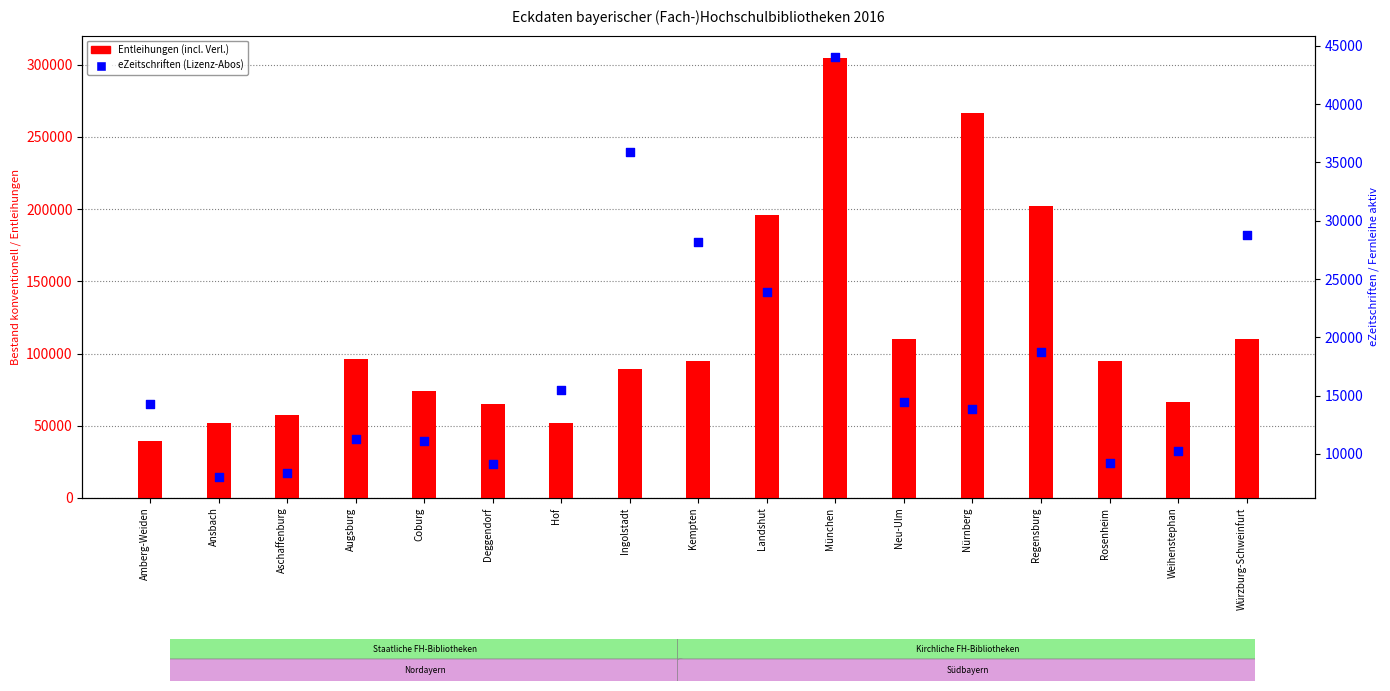

Which series has the largest Y range (max minus min)?

Entleihungen